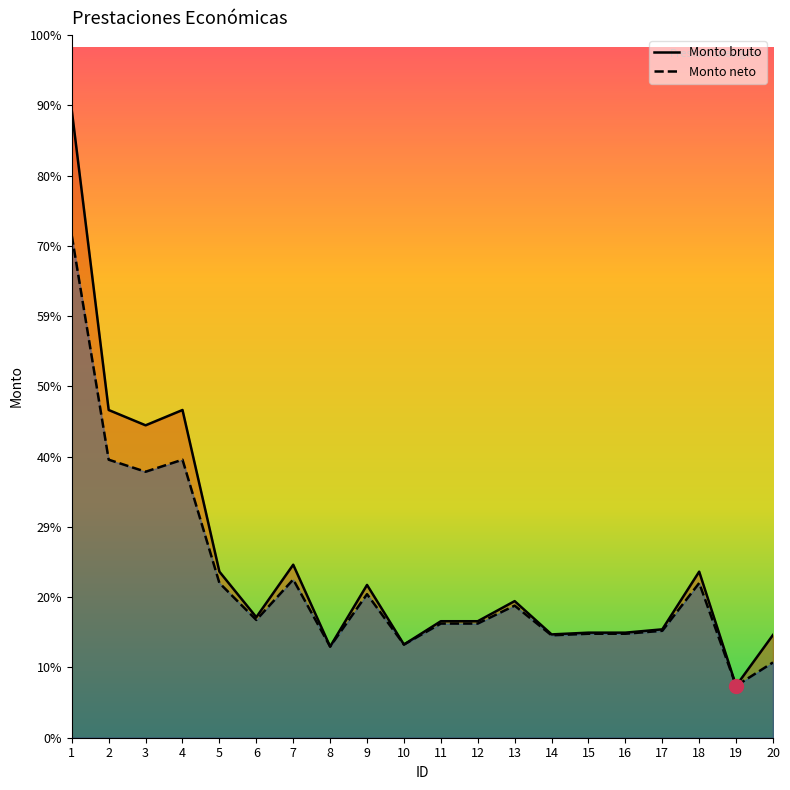

At which category does Monto bruto reach its first local peak?

4